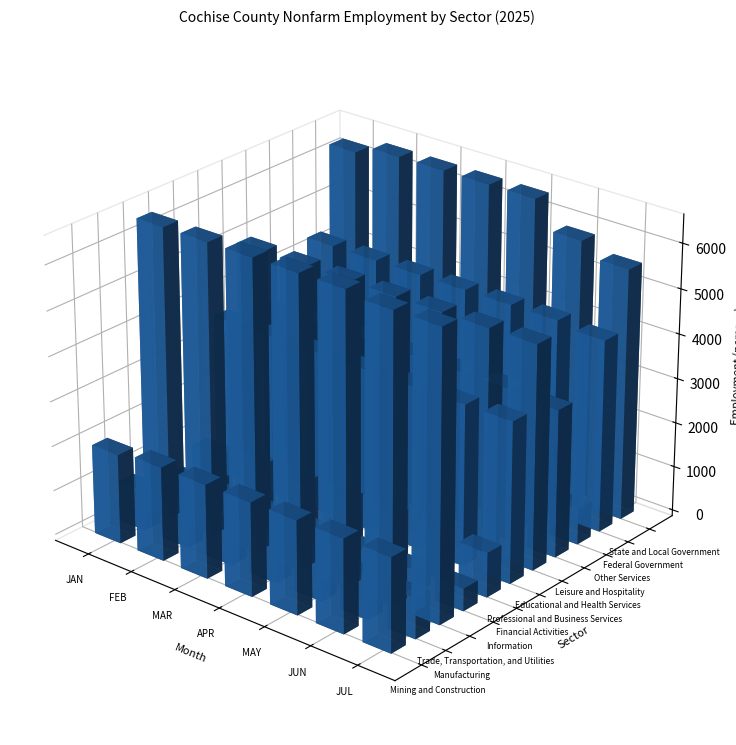

Is it true that Information equals 837 at 6?

False